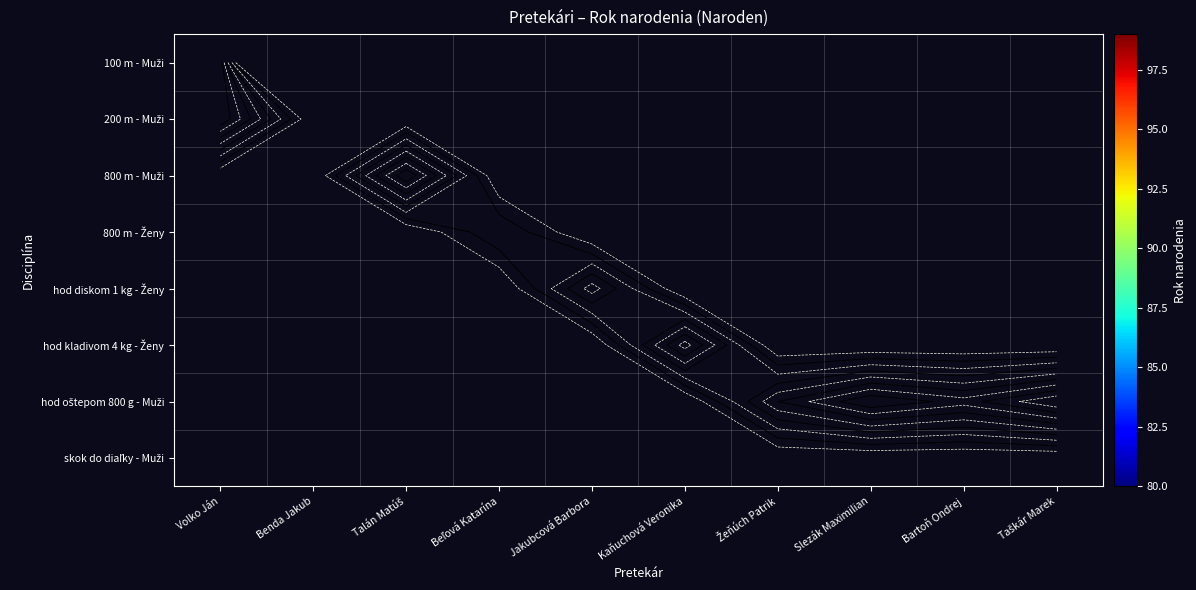

At Benda Jakub, list the series in order from smallest to largest.

100 m - Muži, 200 m - Muži, 800 m - Muži, 800 m - Ženy, hod diskom 1 kg - Ženy, hod kladivom 4 kg - Ženy, hod oštepom 800 g - Muži, skok do diaľky - Muži